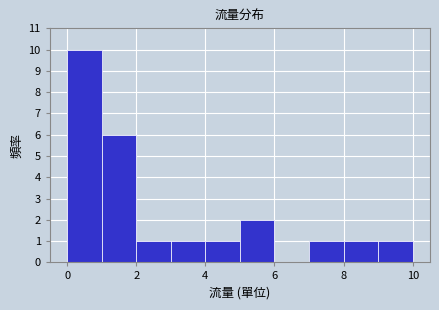

What is the height of the bar covering 9 to 10 on the x-axis? The values are not printed on the chart, so give them approximately, as read against the axis.

1